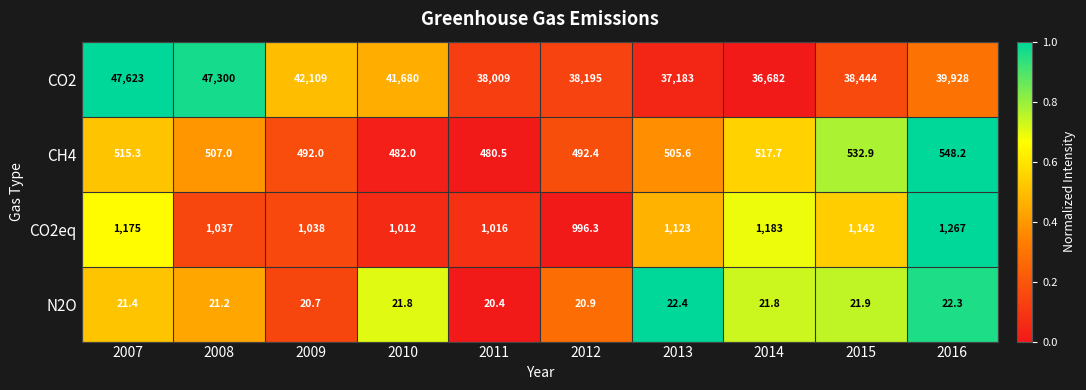

Between 2007 and 2012, which series saw the biggest shift?

CO2